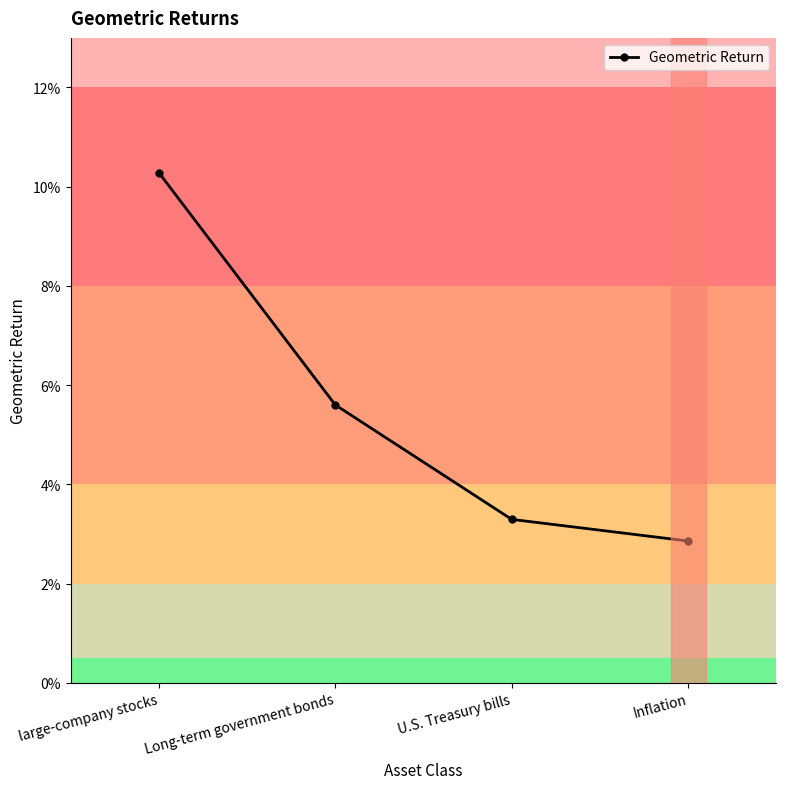

Does the chart have visible grid lines?

No